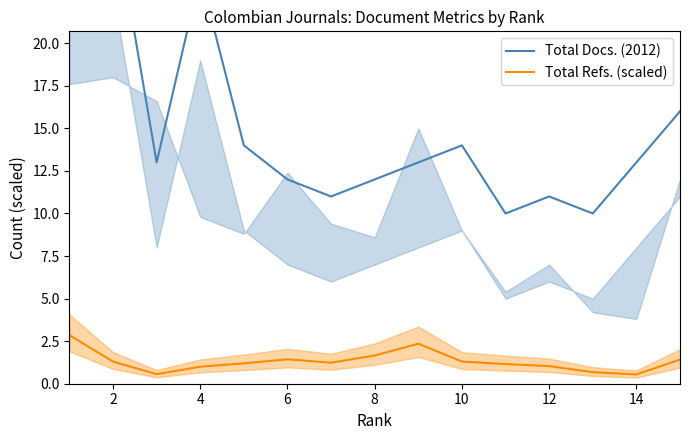

What are all the series names shown in the legend?

Total Docs. (2012), Total Refs. (scaled)